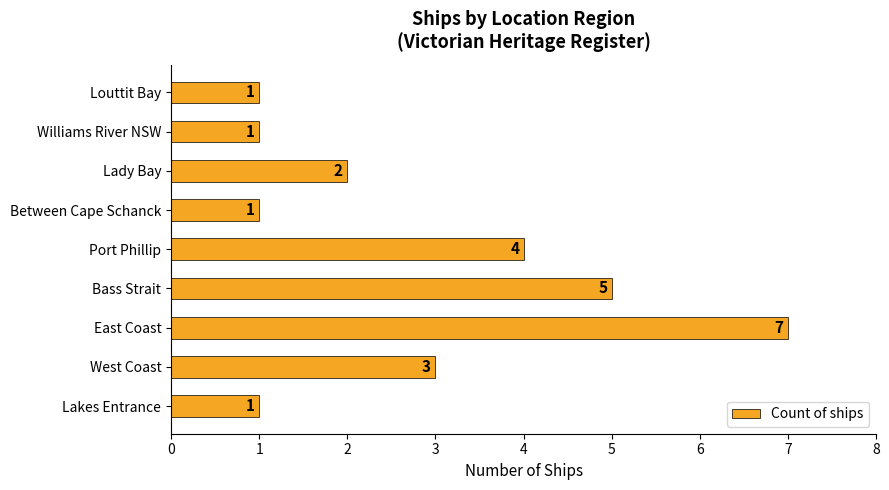

What is the difference between the values at Louttit Bay and Bass Strait?

4